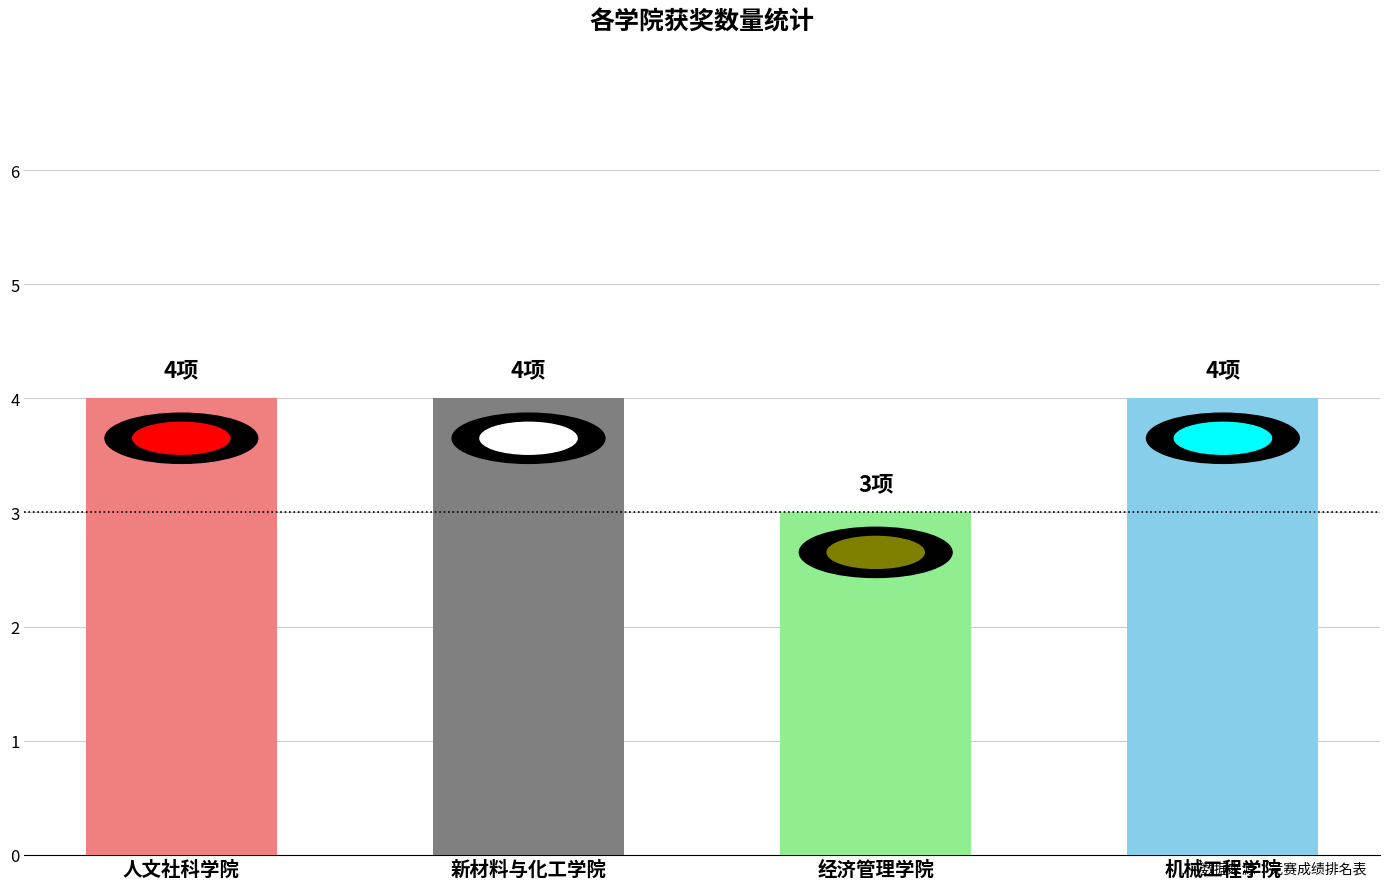

At which category does the chart reach its minimum across all series?

经济管理学院